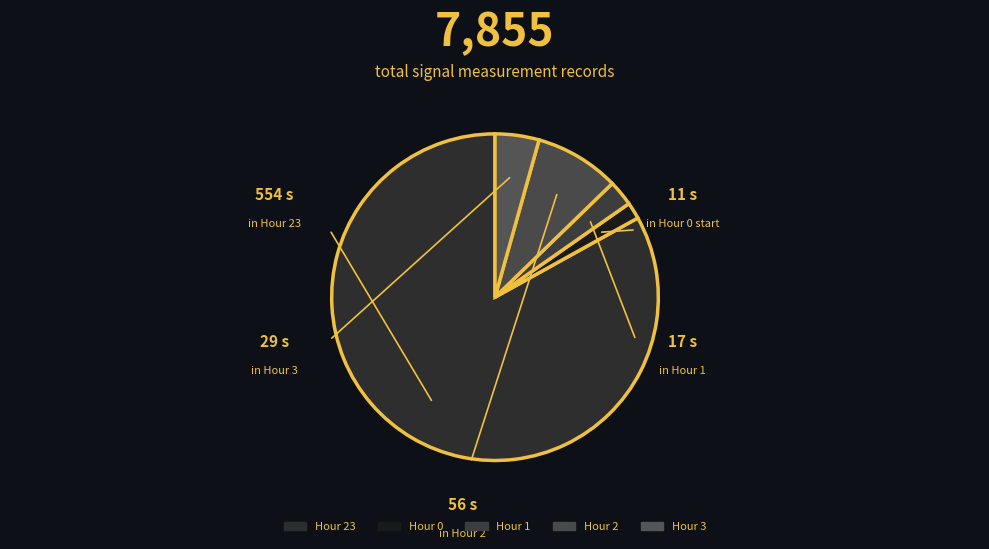

Count the number of slices in the pie.

5